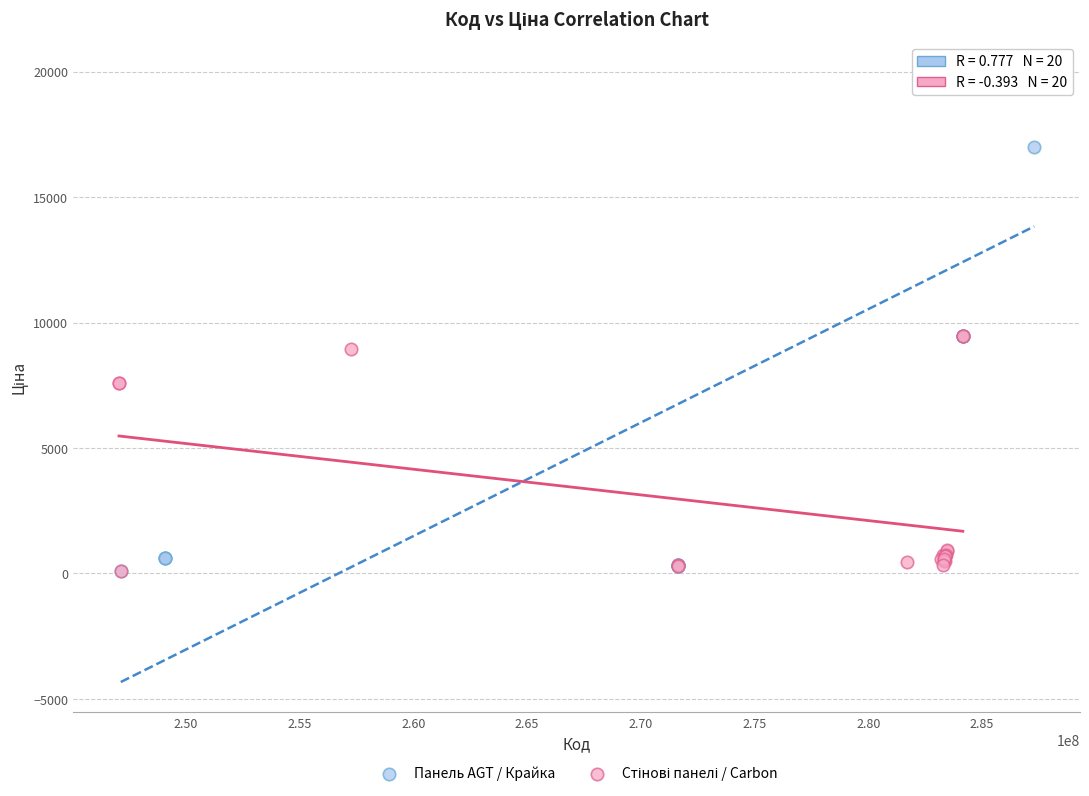

Which series has the widest spread of Y values?

Панель AGT / Крайка